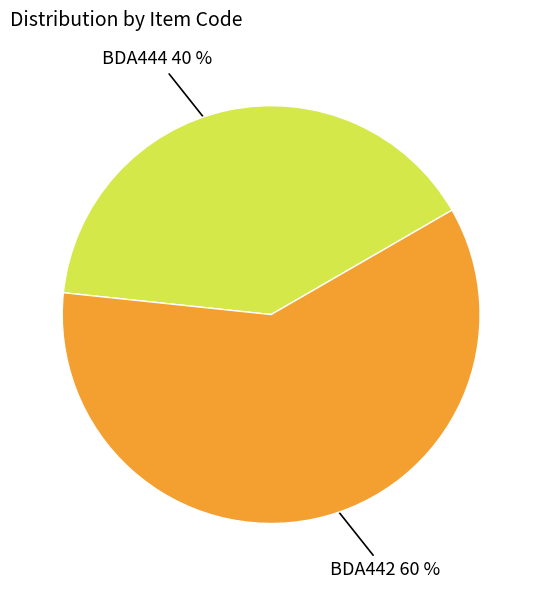

To the nearest percent, what portion does BDA444 represent?

40%